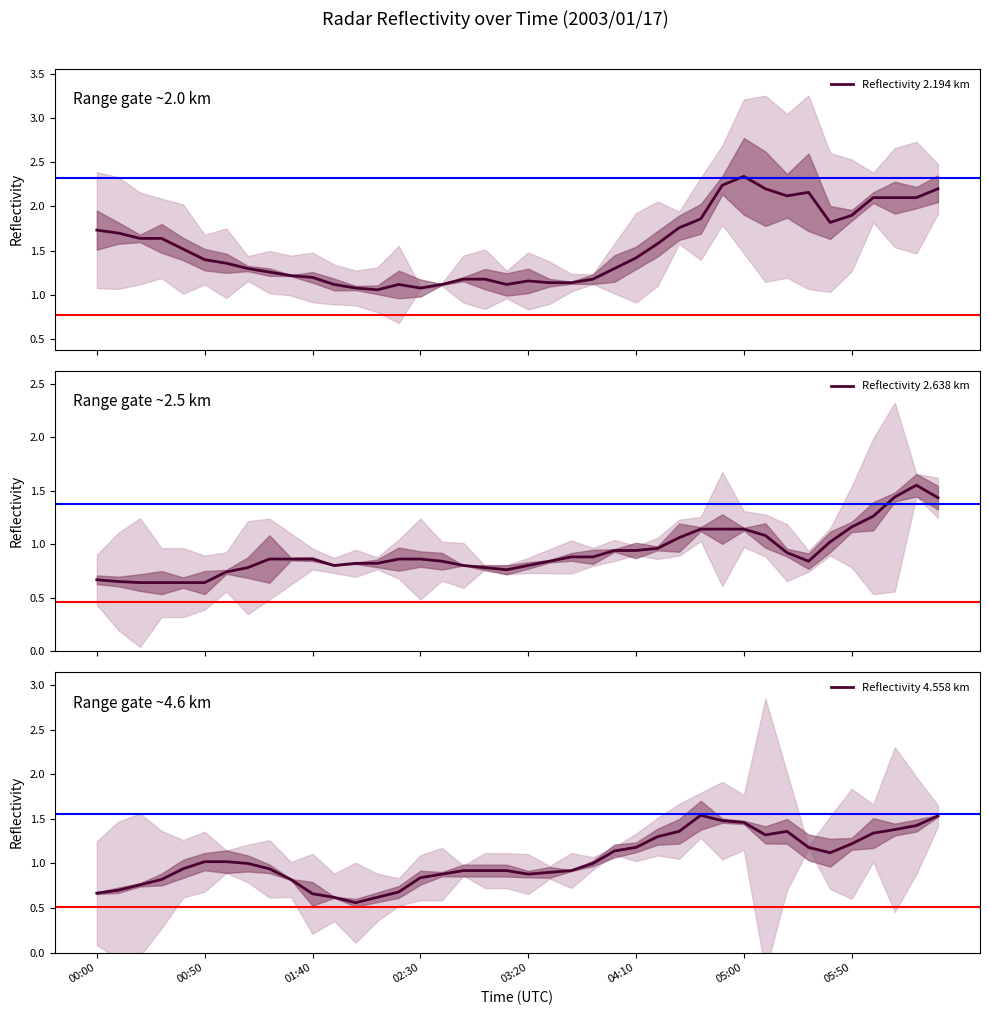

True or false: Reflectivity 4.558 km and Reflectivity 2.194 km cross at least once.

False